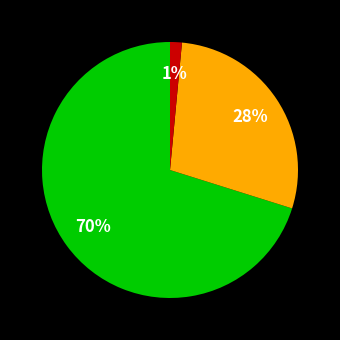

Is there a majority slice in this chart?

Yes